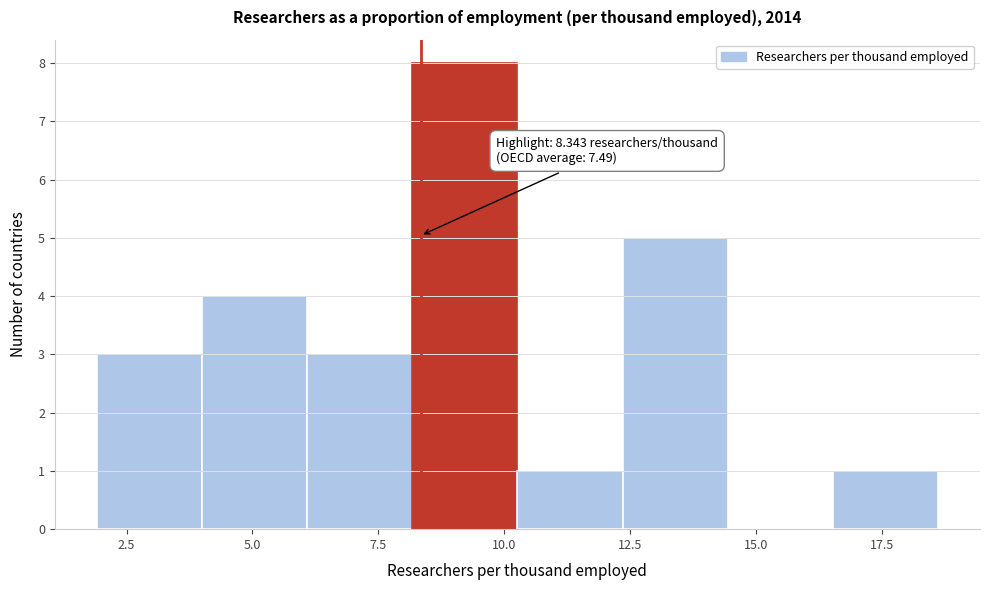

Which range on the x-axis has the tallest bar?

8.0 to 10.5